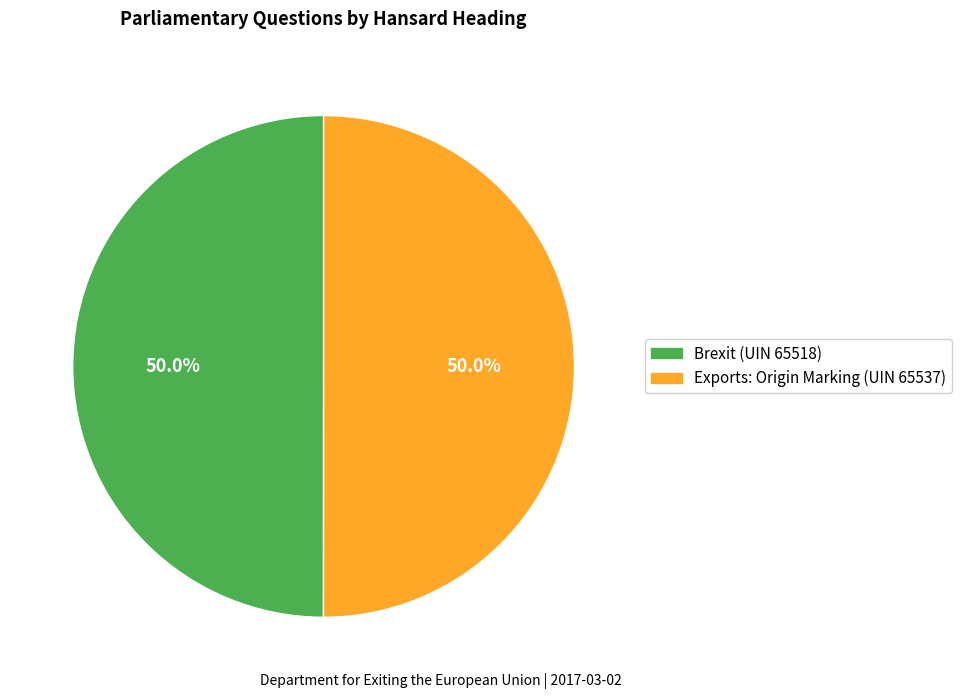

What is the total percentage of Exports: Origin Marking (UIN 65537) and Brexit (UIN 65518)?

100.0%